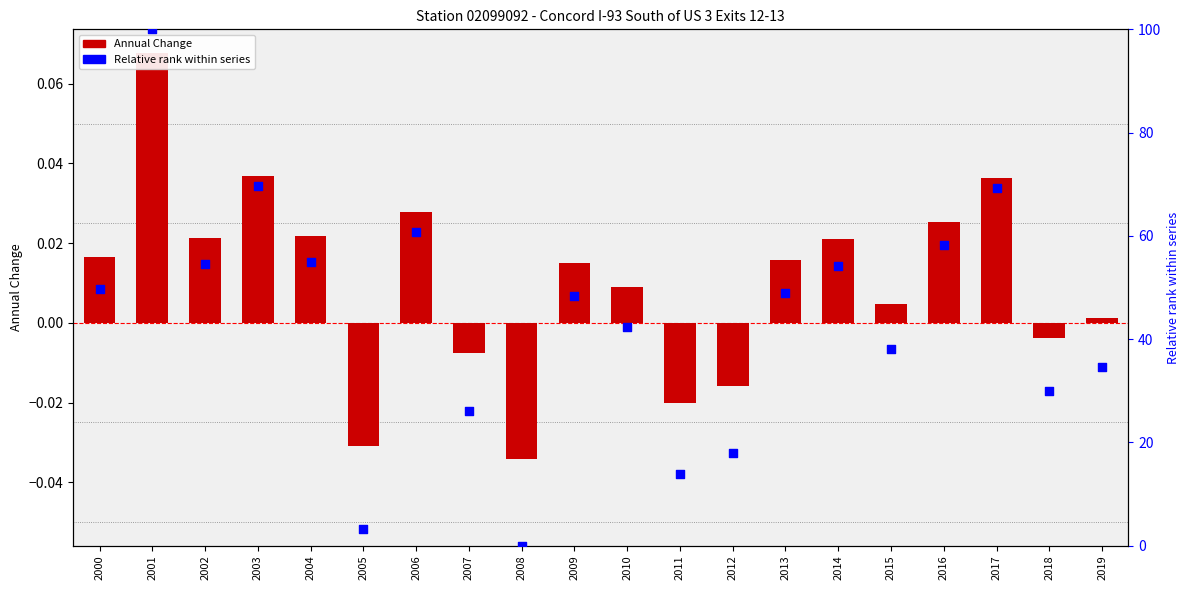

Is the value of Relative rank within series at 2001 greater than the value of Annual Change at 2009?

Yes